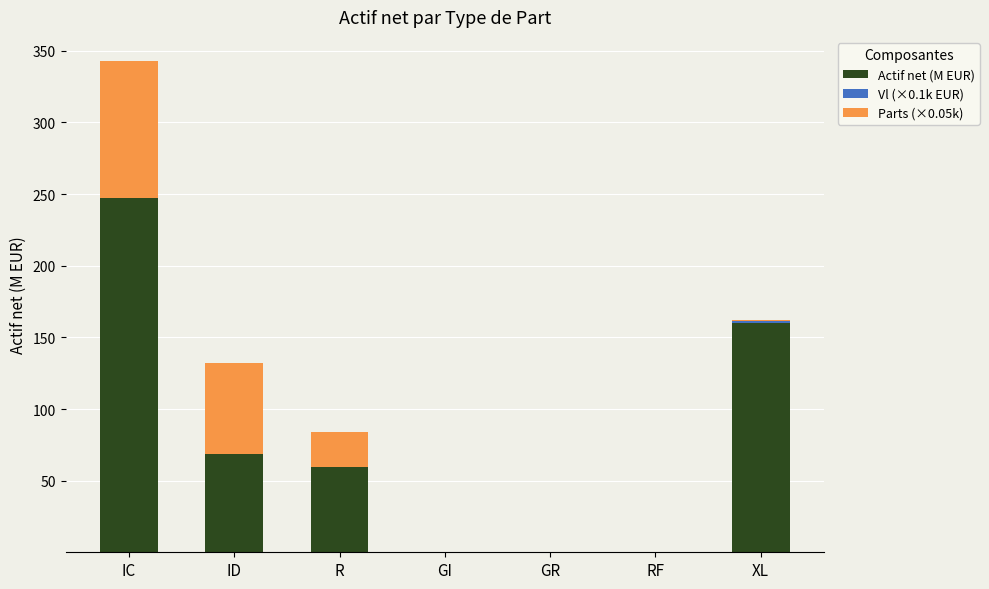

At which category is the sum across all series the highest?

IC